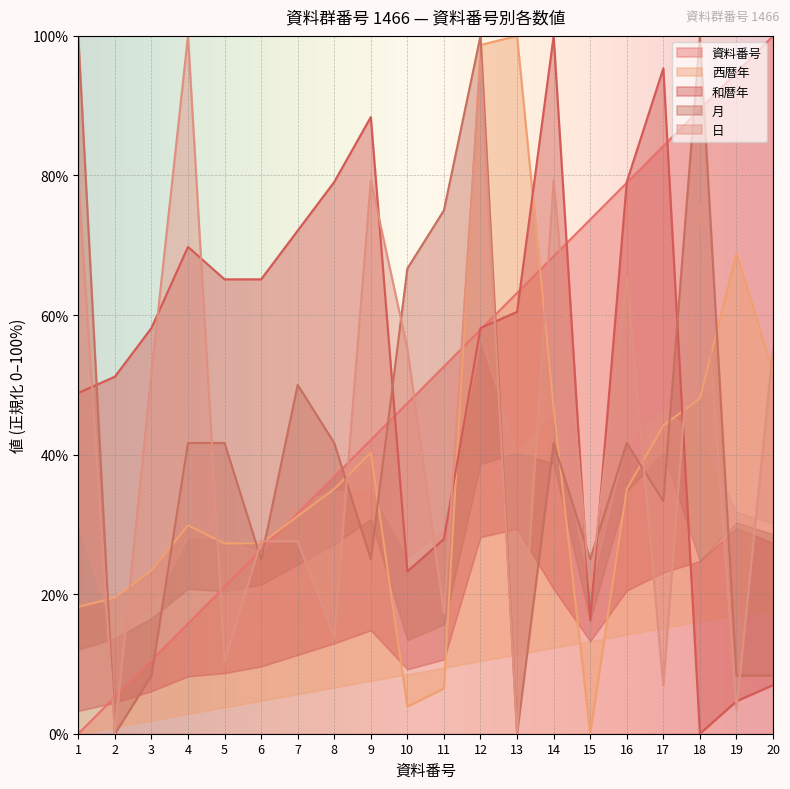

What are all the series names shown in the legend?

資料番号, 西暦年, 和暦年, 月, 日